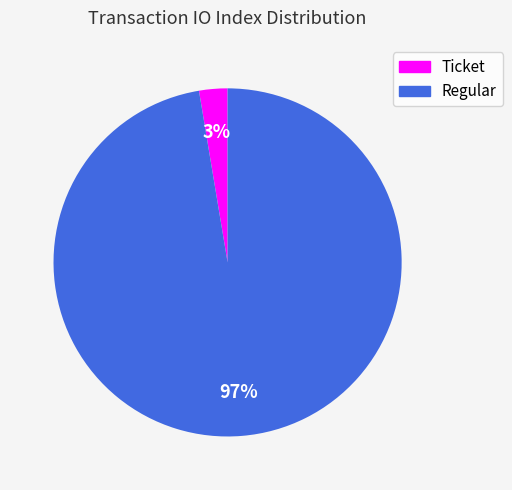

Is there any slice that represents more than half of the pie?

Yes